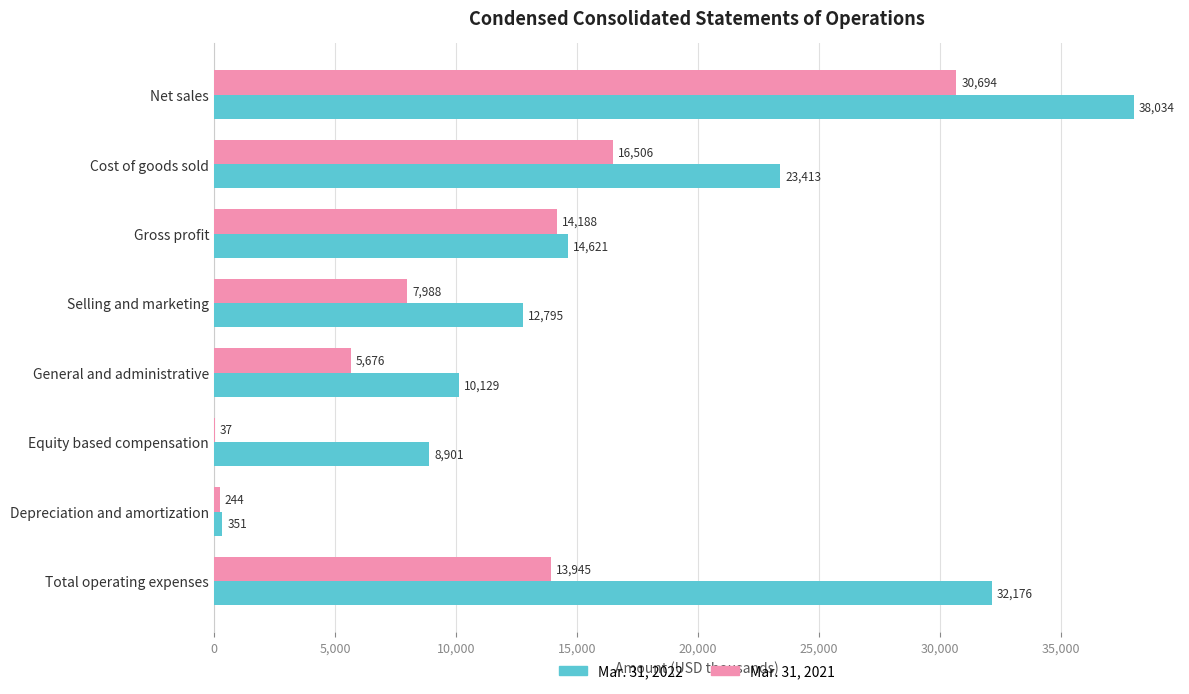

Which series has the largest range (max minus min)?

Mar. 31, 2022